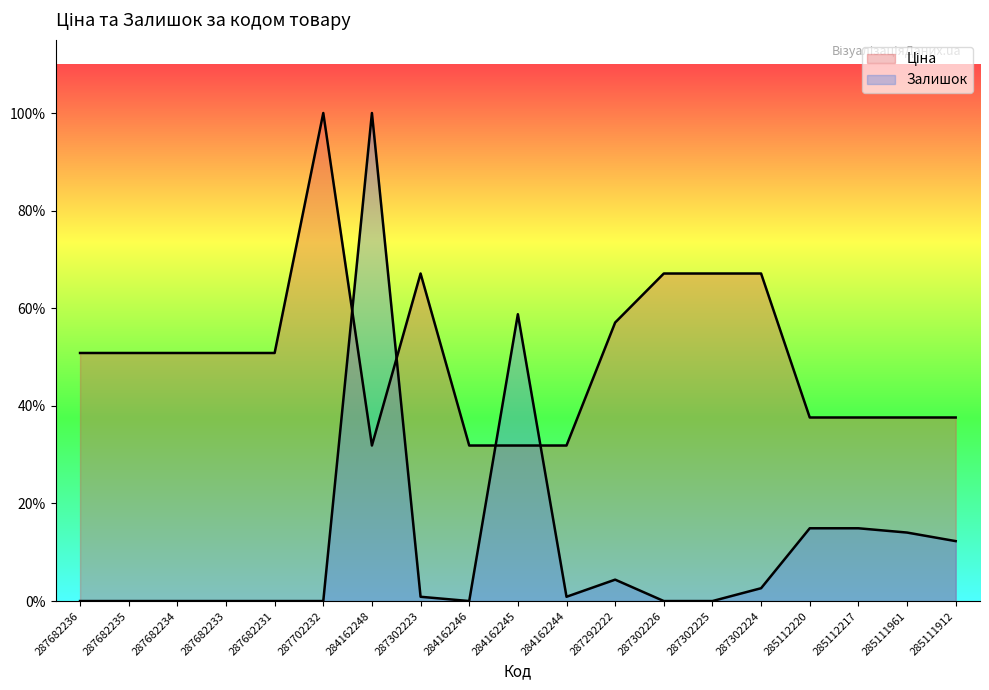

Where is Ціна nearest to the value 19831?

287302223